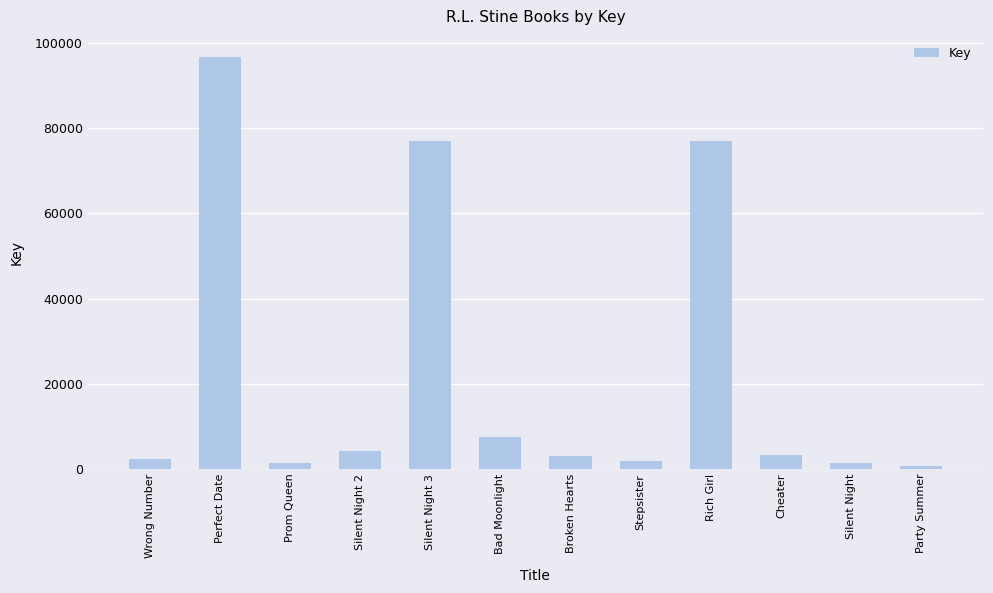

What is the difference between the maximum and second lowest values?

95580